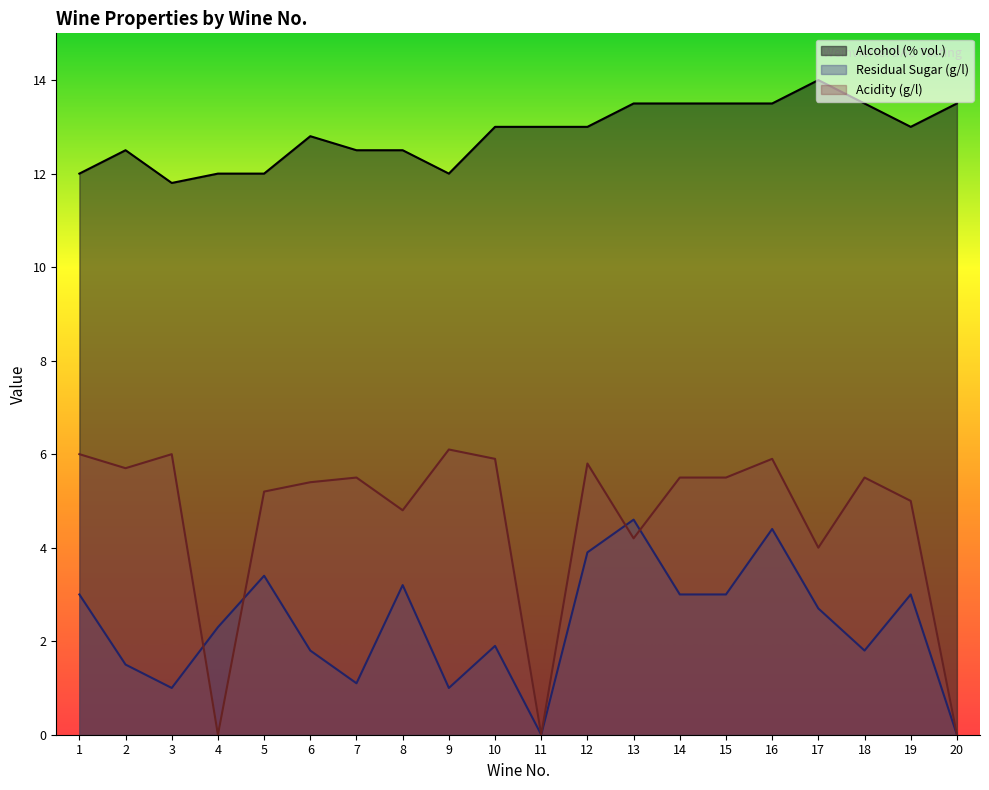

True or false: Residual Sugar (g/l) and Alcohol (% vol.) intersect in this chart.

False